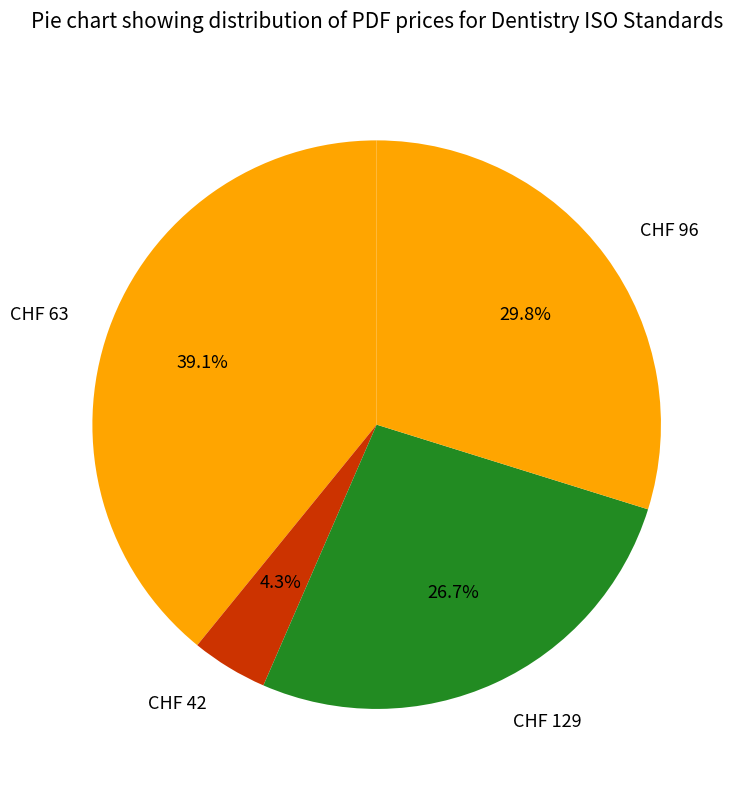

Which category has the biggest portion of the pie?

CHF 63